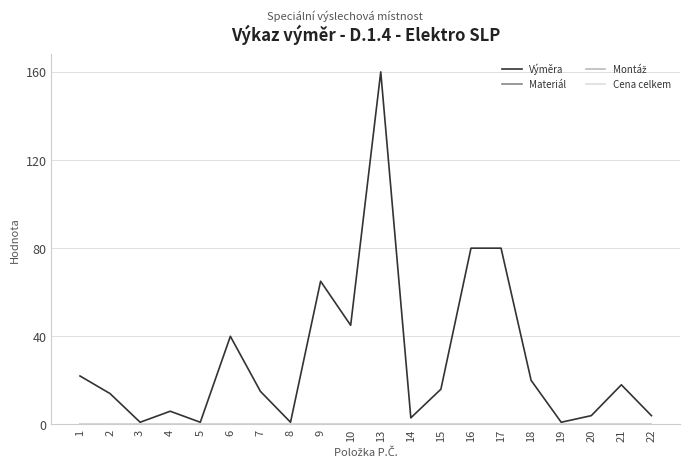

Does the chart have visible grid lines?

Yes